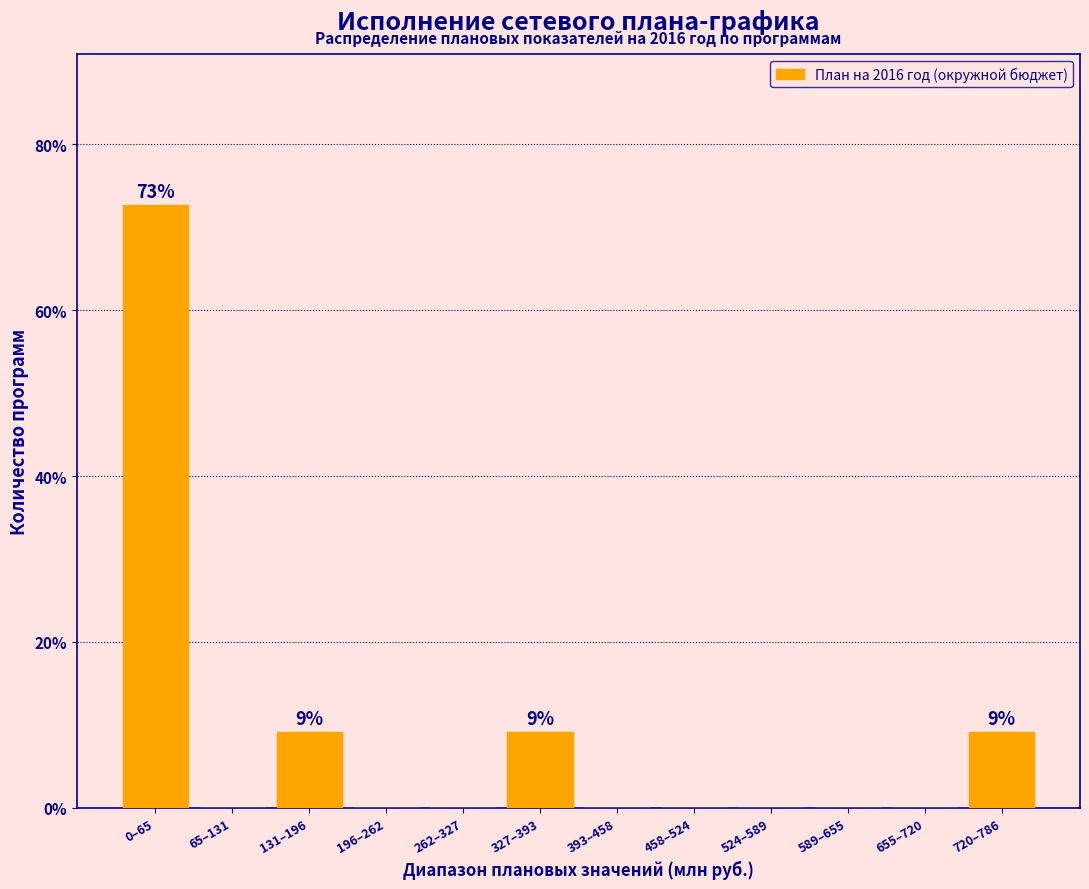

Reading left to right, list all the values displayed in this chart.

0–65=72.7	65–131=0.0	131–196=9.1	196–262=0.0	262–327=0.0	327–393=9.1	393–458=0.0	458–524=0.0	524–589=0.0	589–655=0.0	655–720=0.0	720–786=9.1